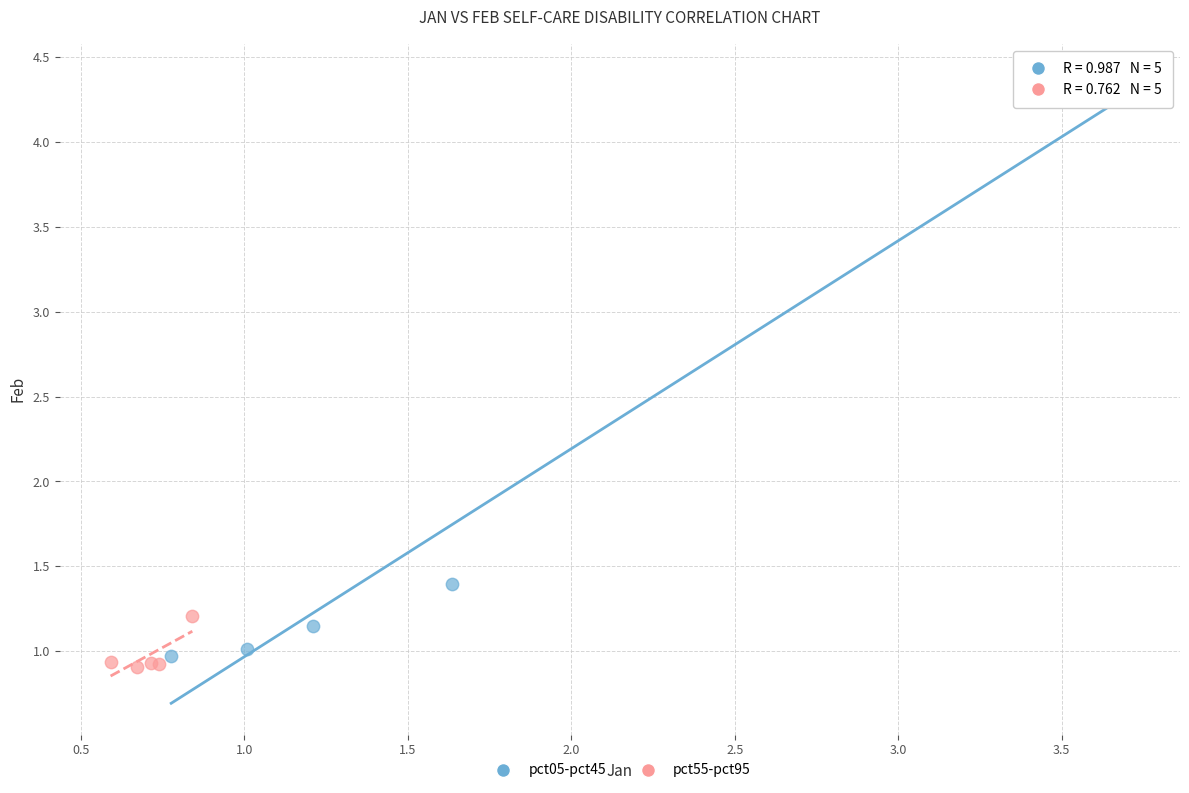

Which series has the widest spread of Y values?

pct05-pct45